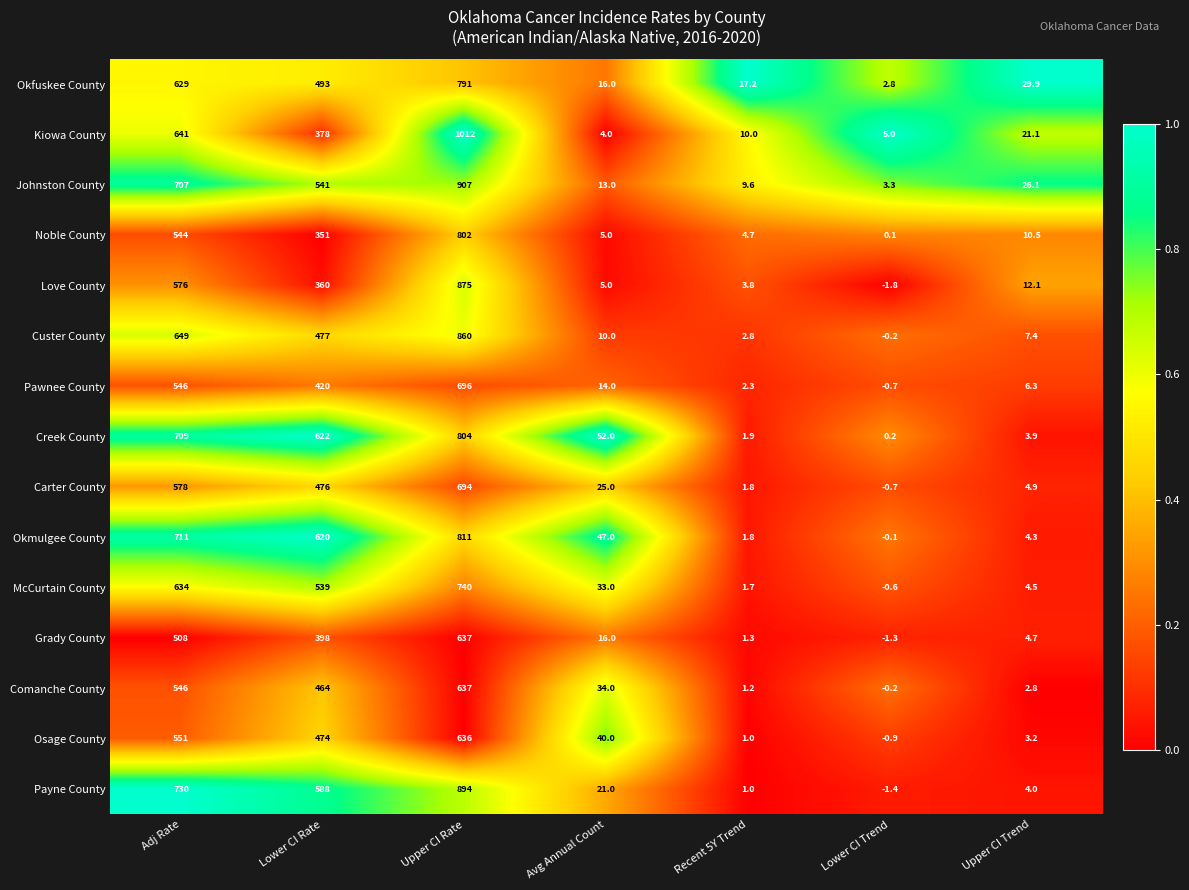

At which category does the chart reach its minimum across all series?

Lower CI Trend